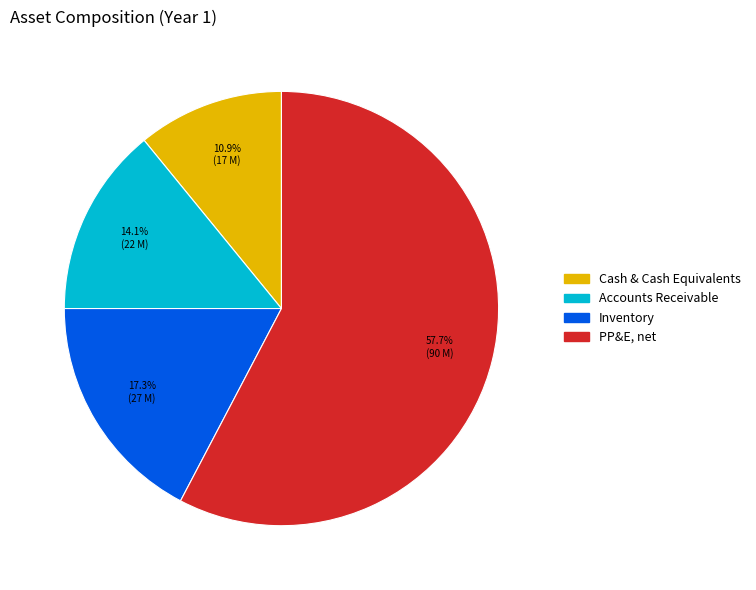

Is the sum of PP&E, net and Cash & Cash Equivalents greater than half?

Yes